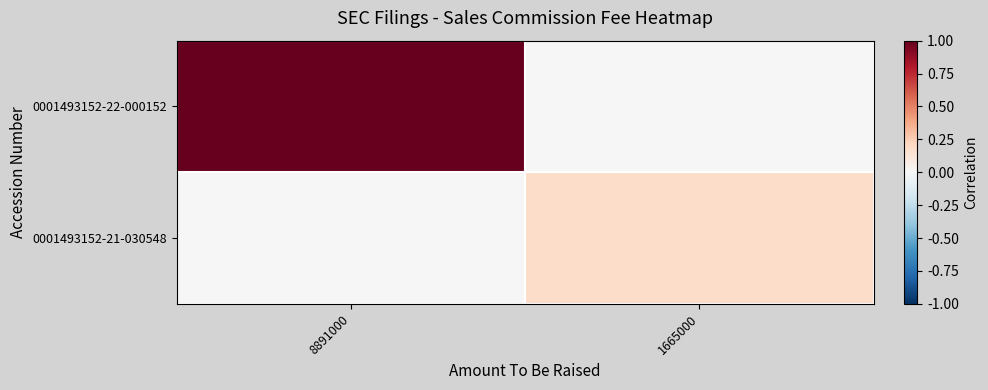

At how many categories does at least one series exceed 0?

2